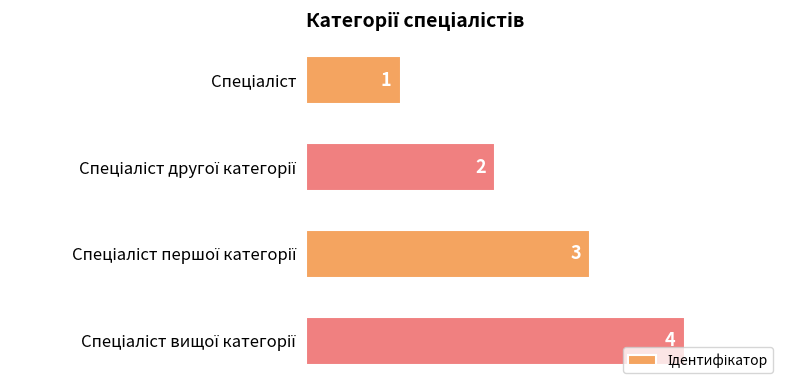

What is the greatest value displayed?

4